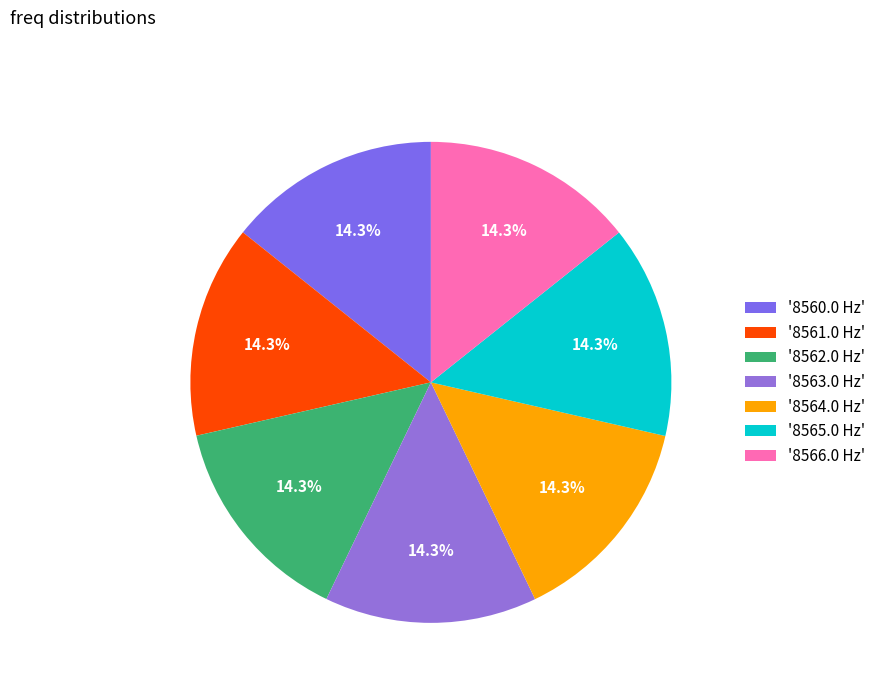

How many segments does this pie chart have?

7